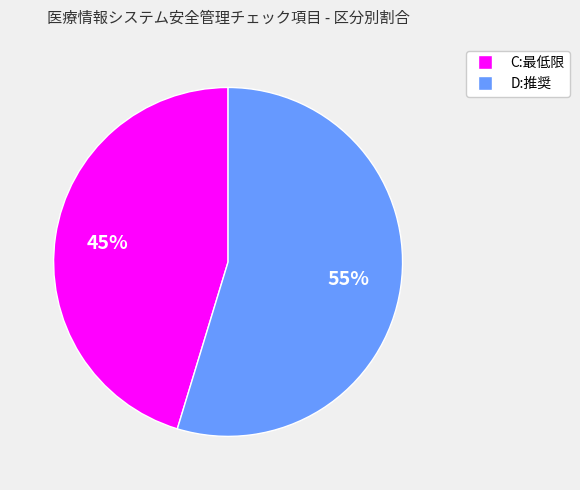

To the nearest percent, what portion does C:最低限 represent?

45%